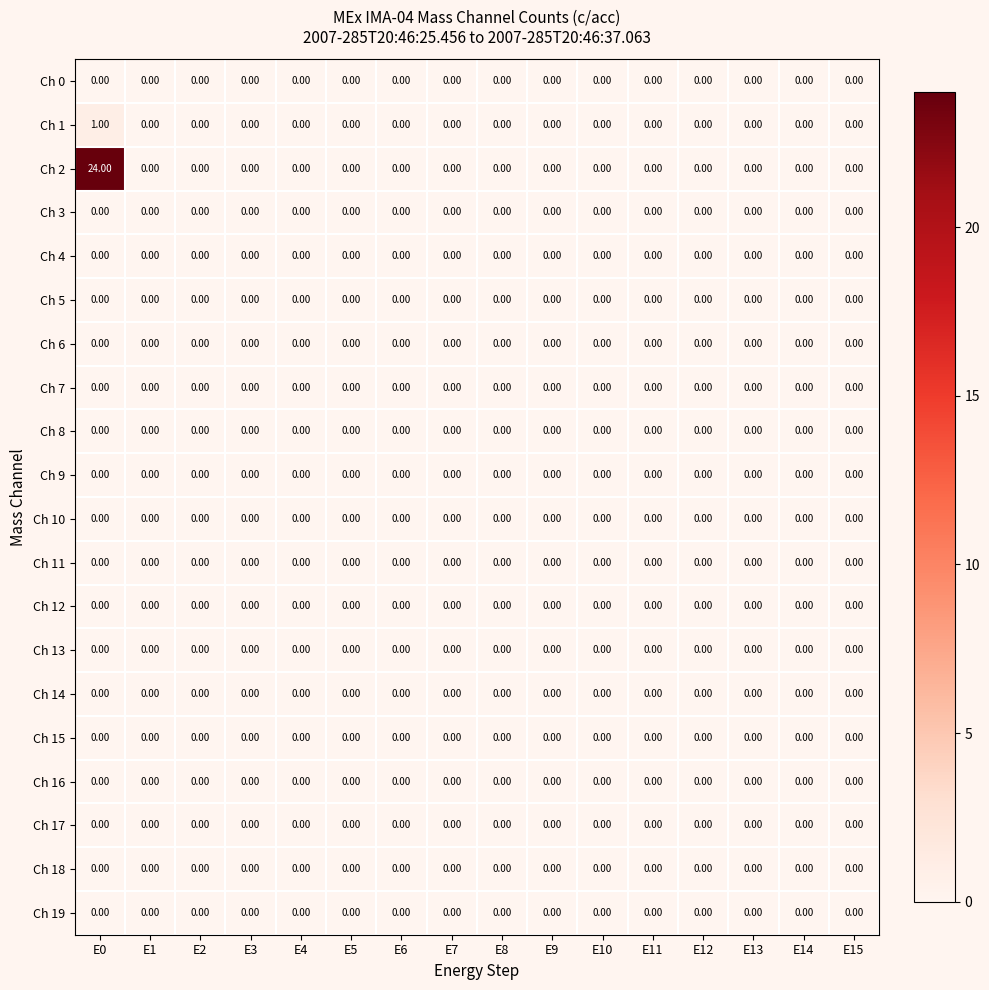

Which series has the widest spread of values?

Ch 2